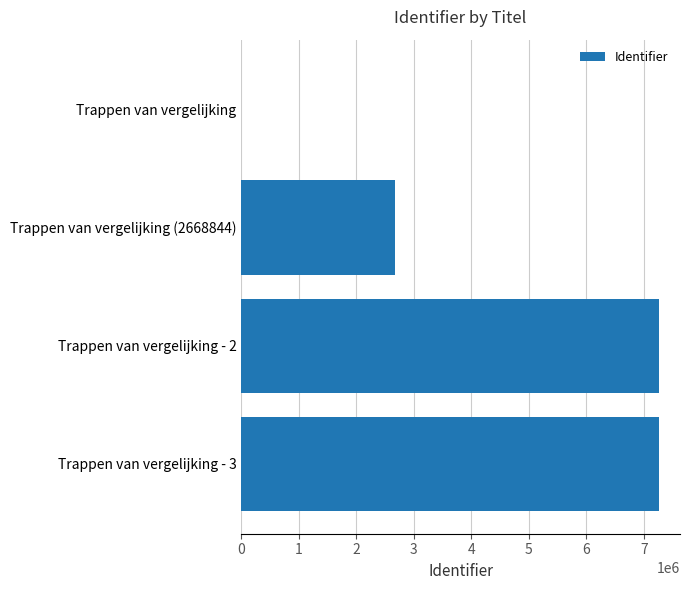

Are the bars horizontal?

Yes